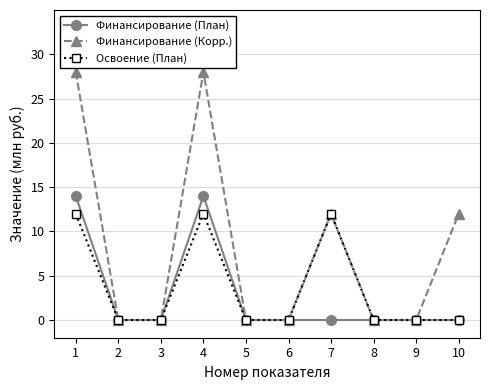

How many distinct data groups are displayed?

3